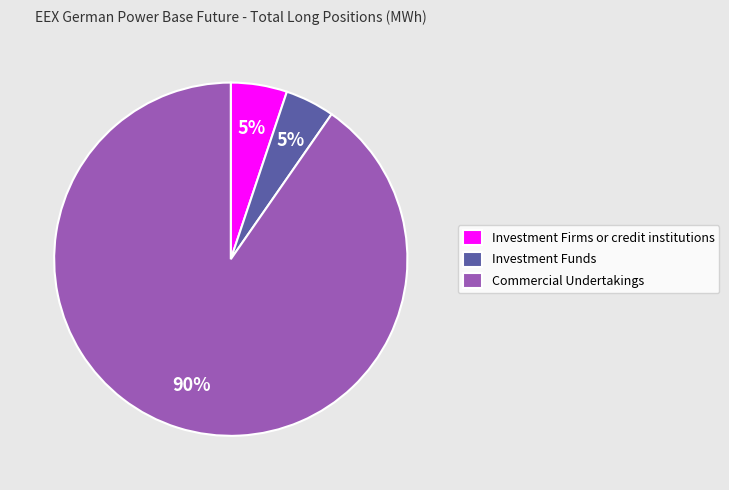

Does any single category account for the majority?

Yes